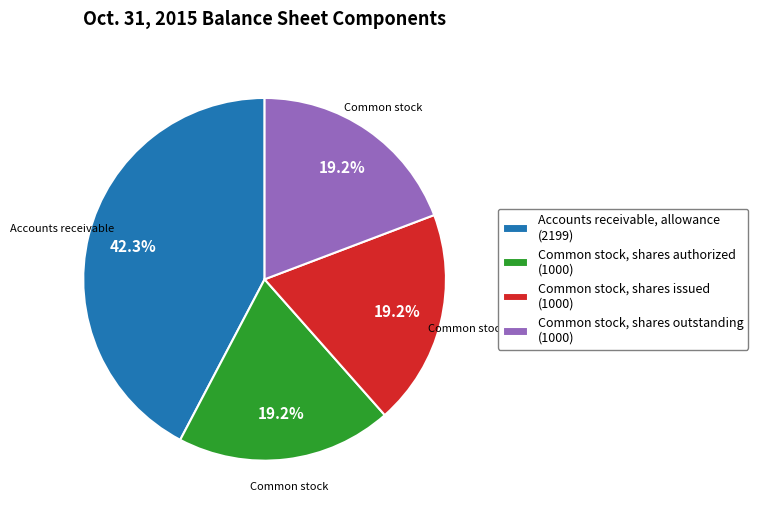

Is there any slice that represents more than half of the pie?

No